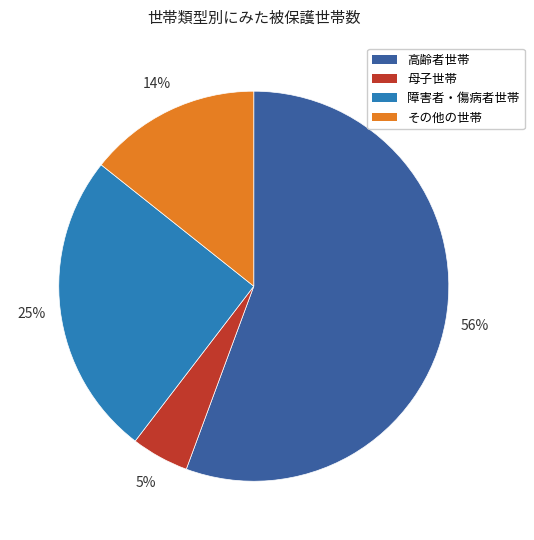

What percentage is the 母子世帯 slice, to the nearest percent?

5%